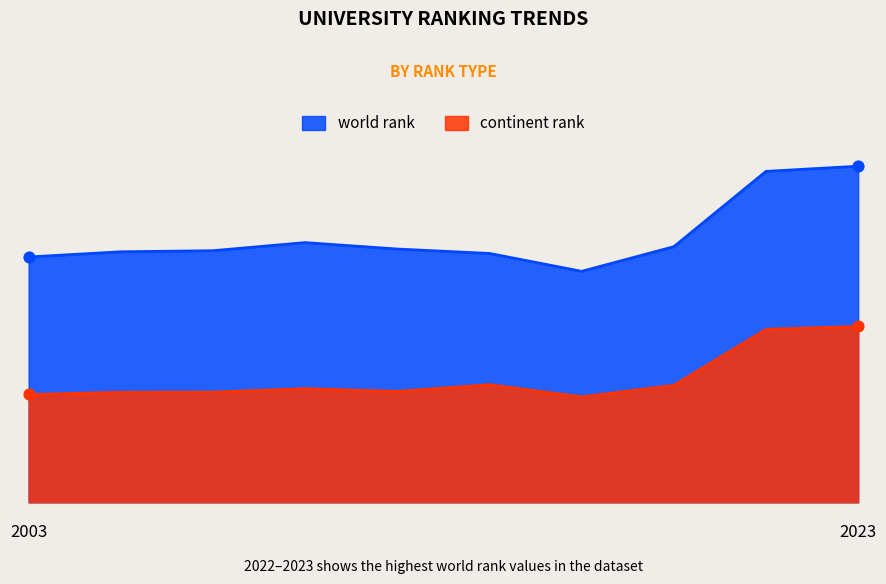

What are all the series names shown in the legend?

world rank, continent rank